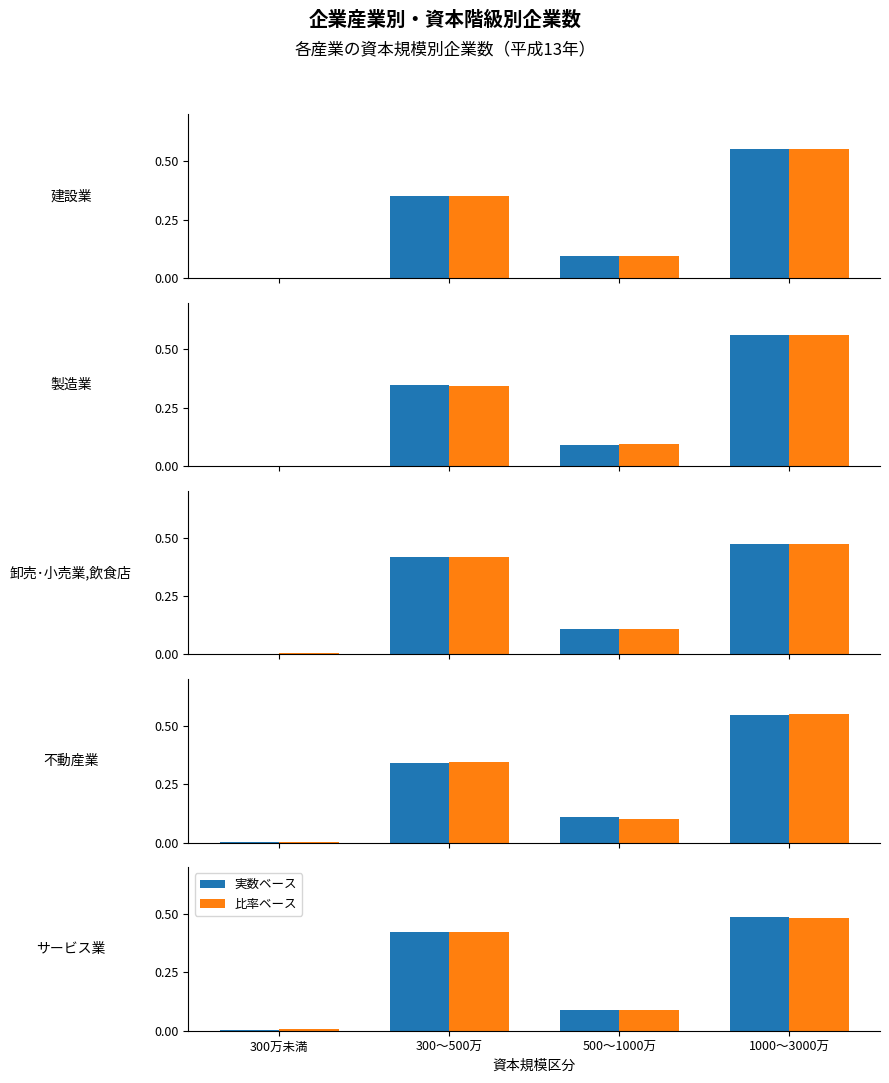

Rank the series at 1000〜3000万 from highest to lowest value.

実数ベース, 比率ベース